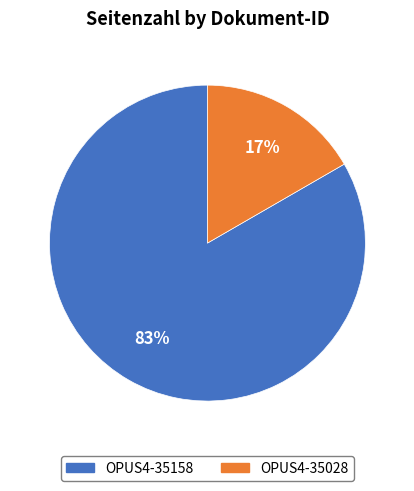

To the nearest percent, what portion does OPUS4-35158 represent?

83%